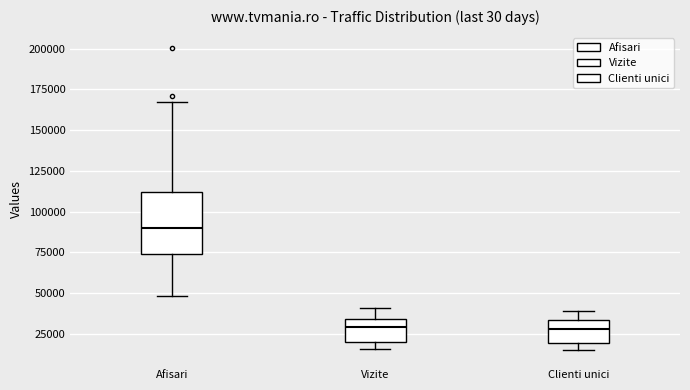

Comparing the boxes themselves (not the whiskers), which one is the tallest?

Afisari